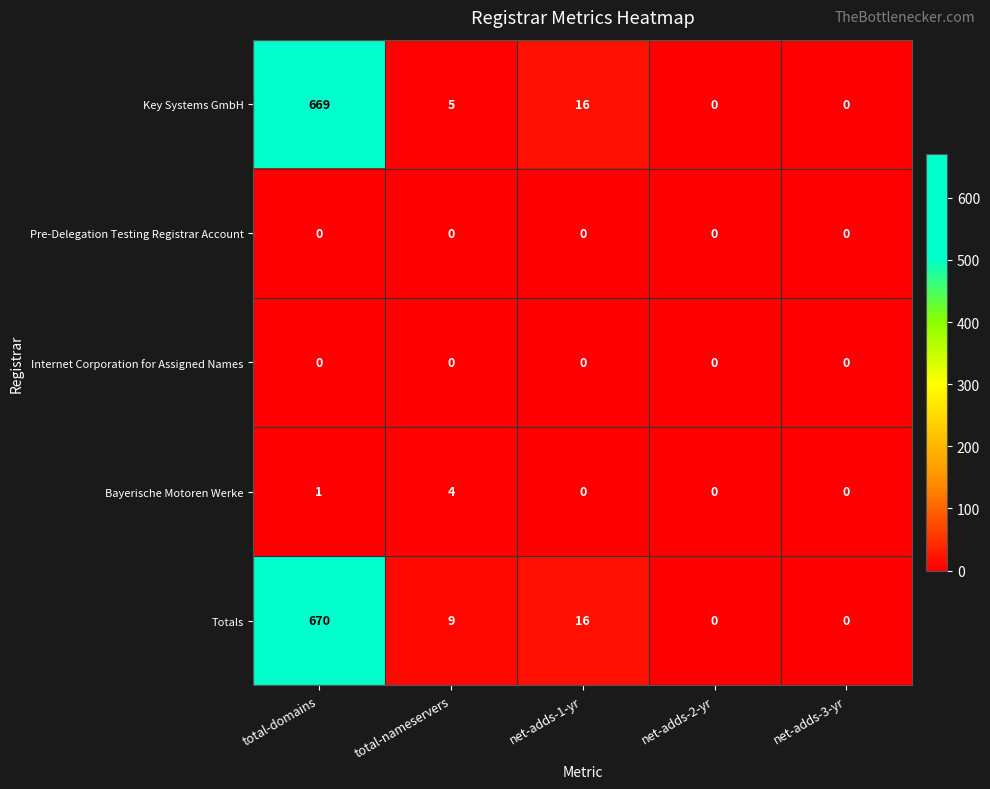

At which category is the sum across all series the highest?

total-domains